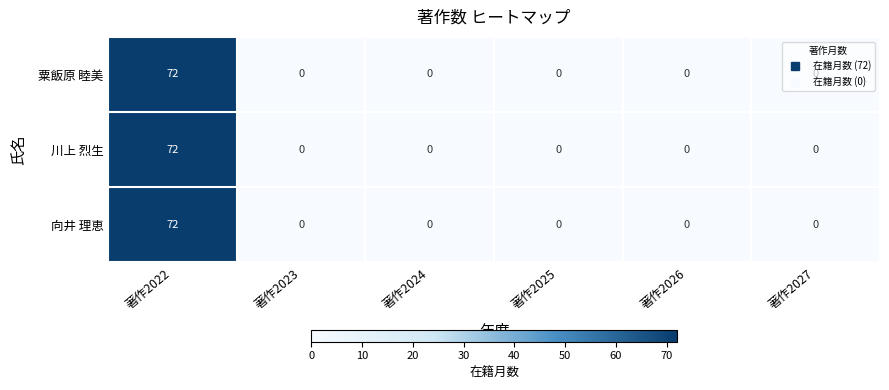

At which category is the sum across all series the highest?

著作2022